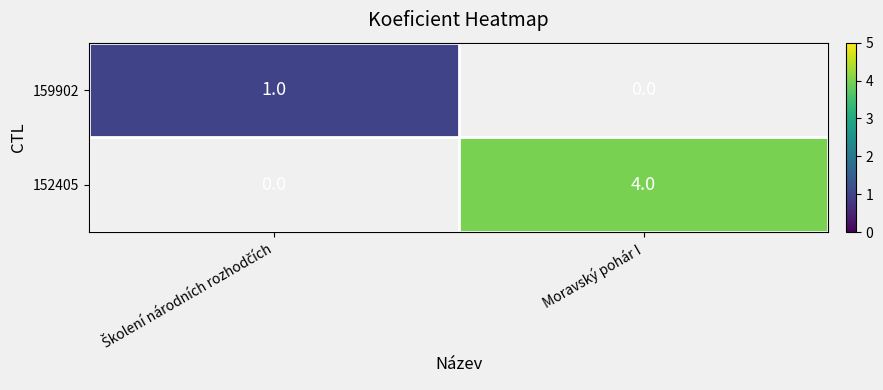

Which has a higher value, Moravský pohár I or Školení národních rozhodčích?

Školení národních rozhodčích